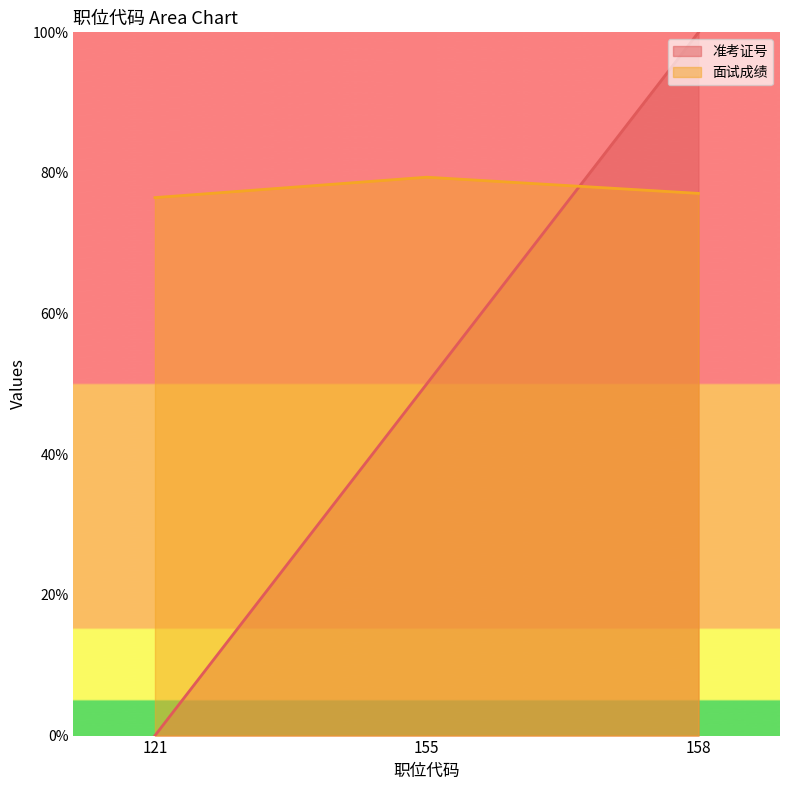

What is the difference between the 面试成绩 values at 158 and 121?

0.6